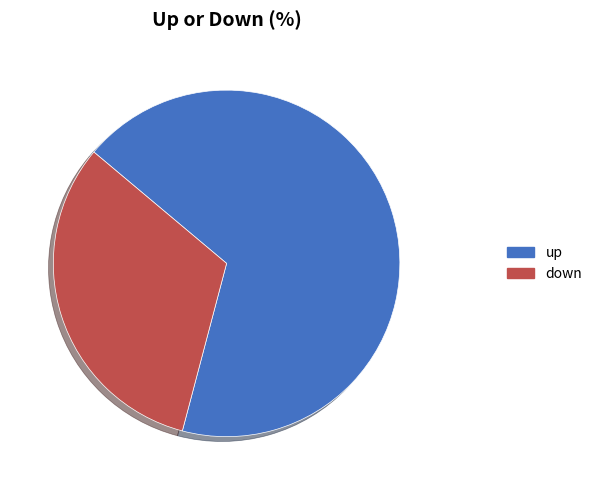

Between down and up, which is larger?

up